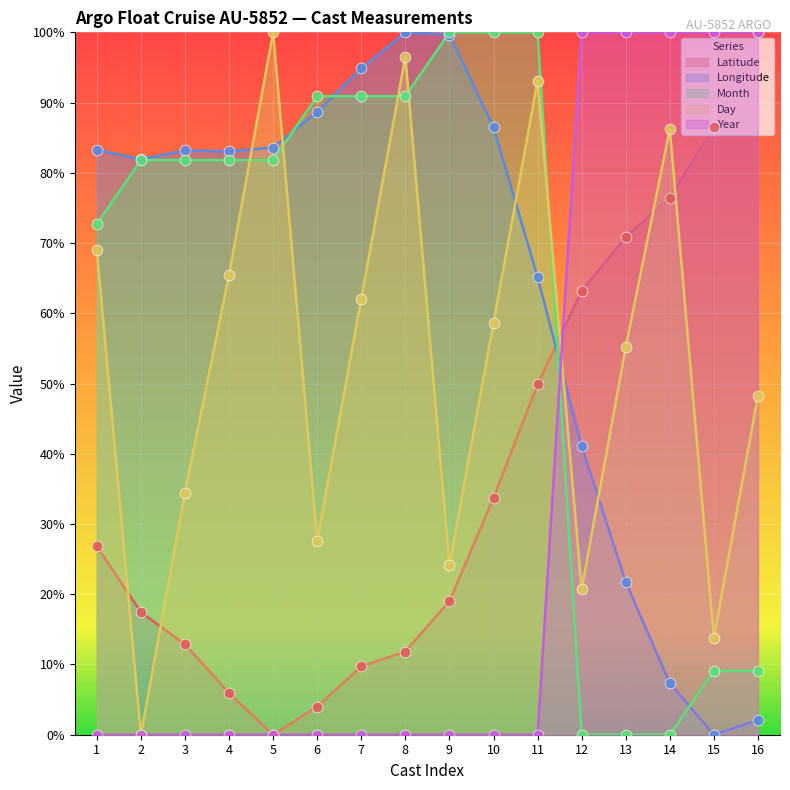

Which series has the widest spread of Y values?

Latitude